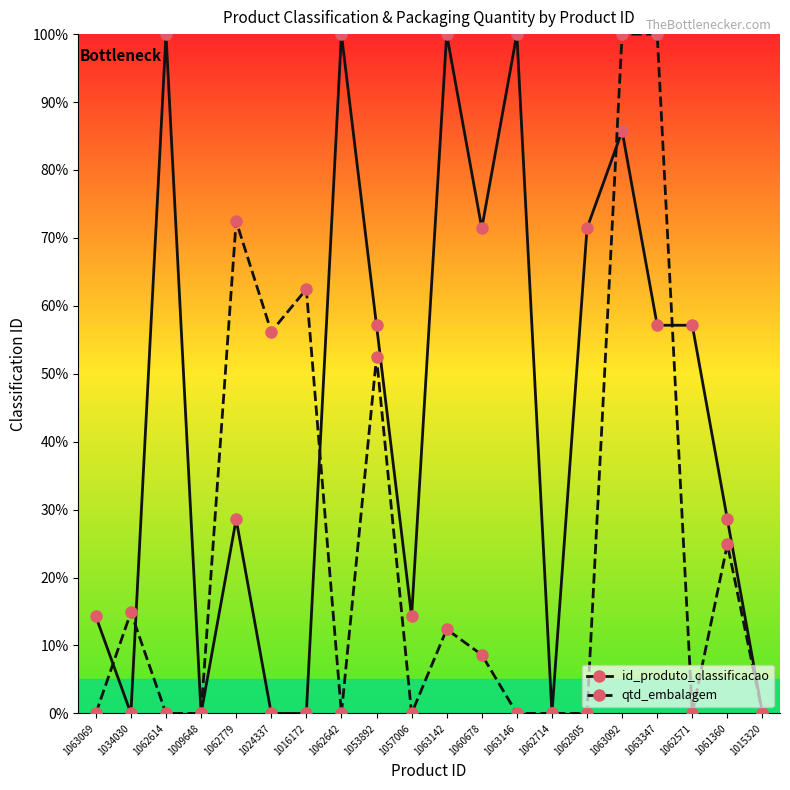

What is the label of the 15th point from the right?

1024337